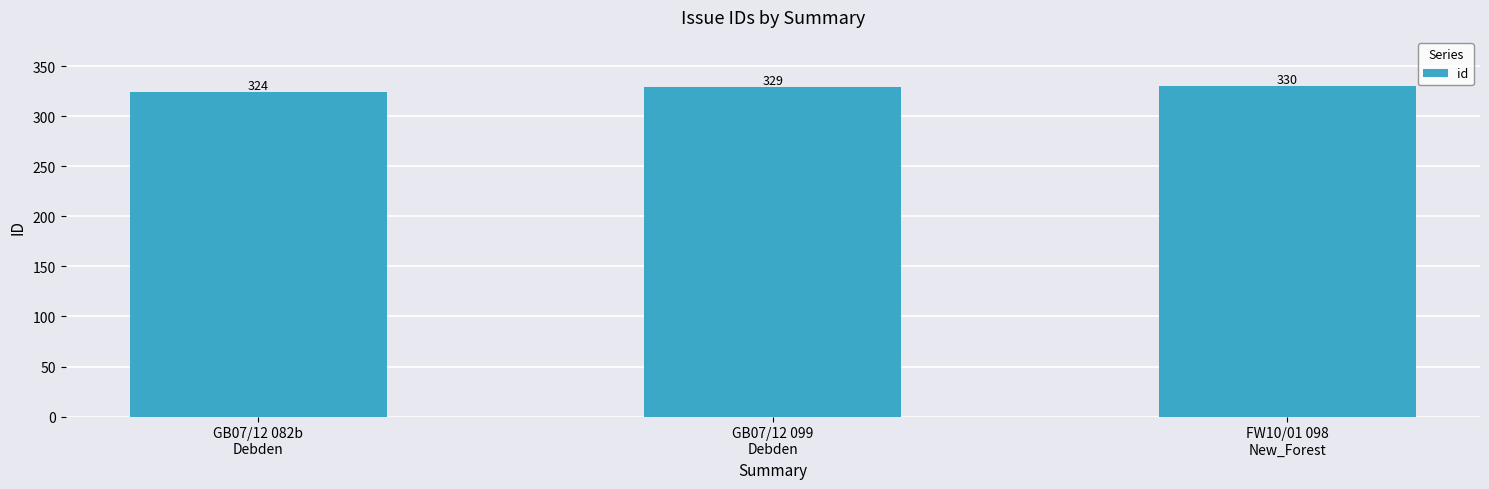

How many bars are there in total?

3